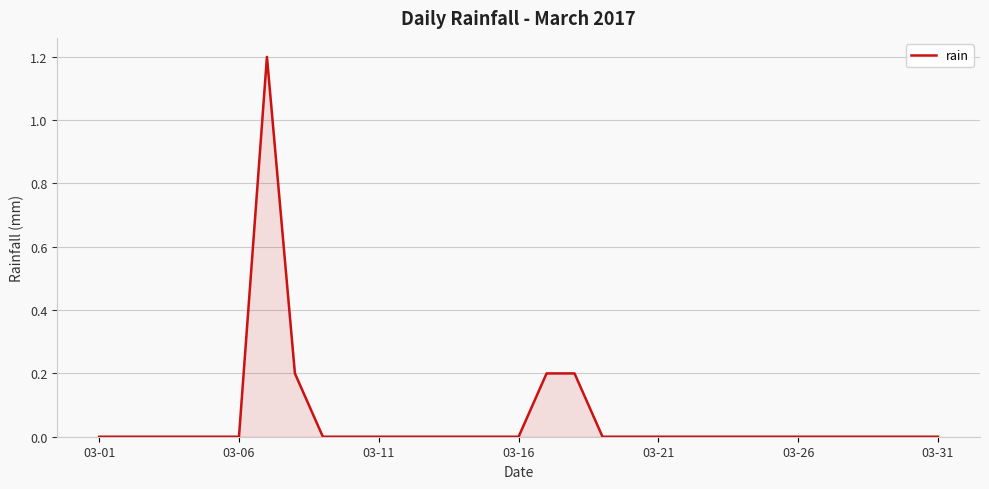

What is the sum of all values?

1.8